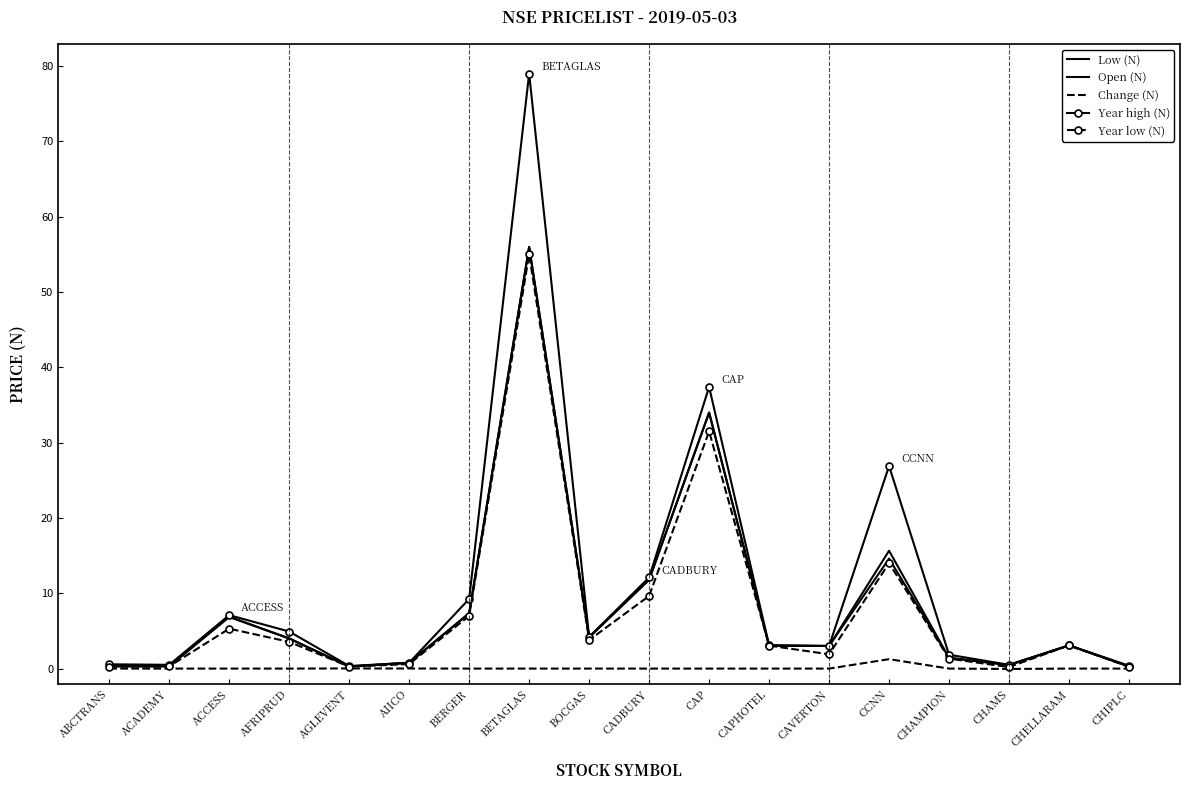

What is the approximate value of Open (N) at AIICO?

0.8